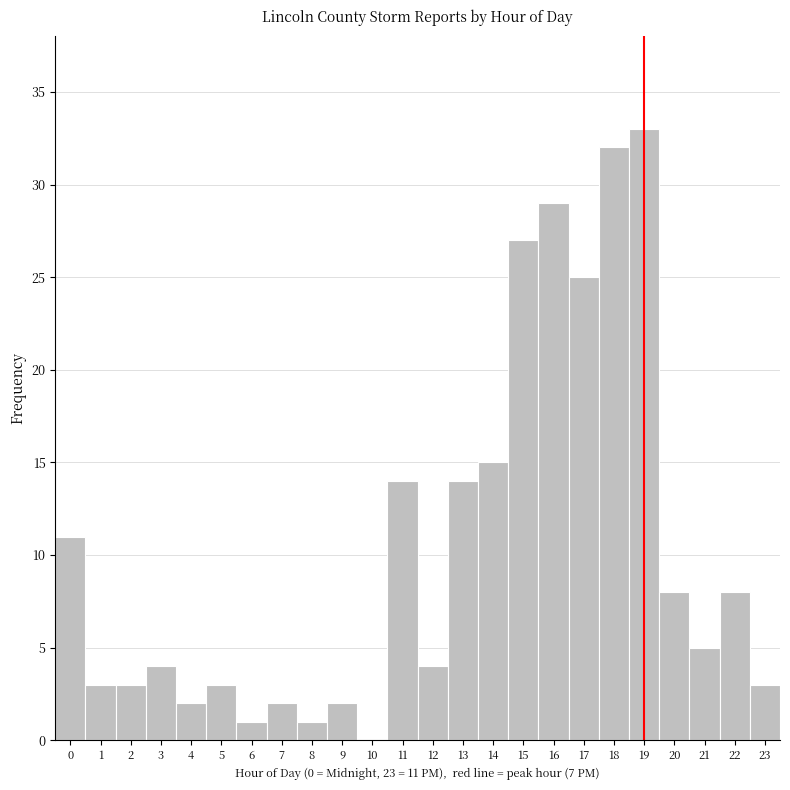

Over which range of the x-axis is the bar tallest?

18.5 to 19.5